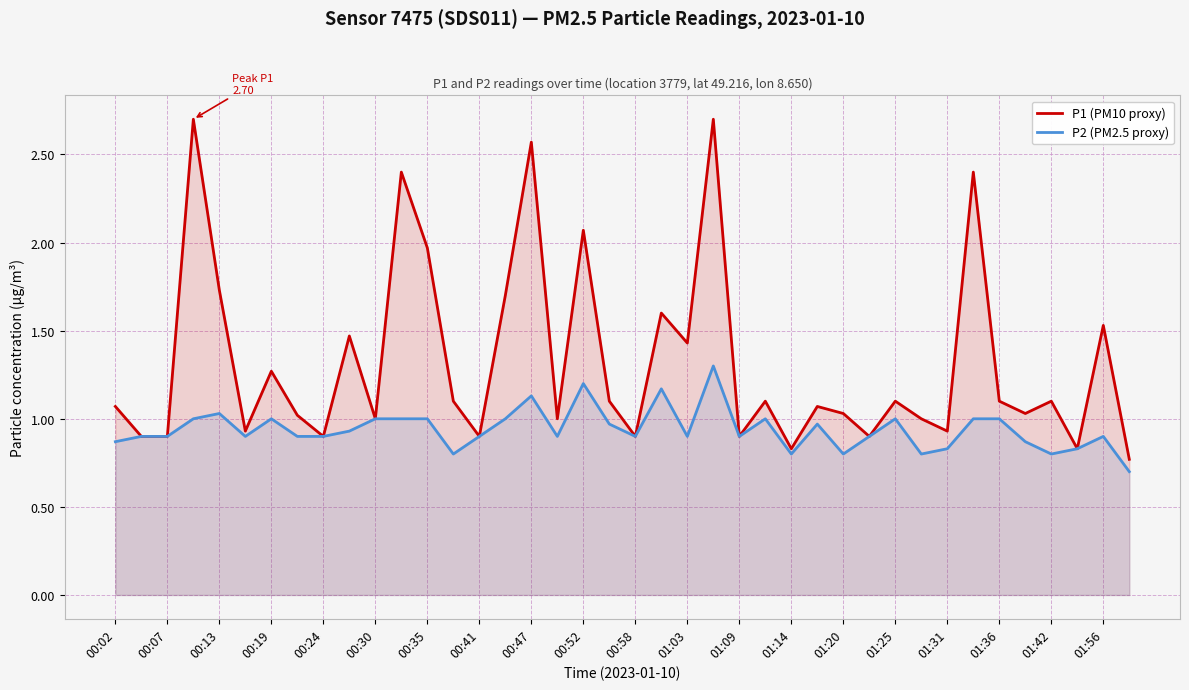

At which category is the sum across all series the highest?

23